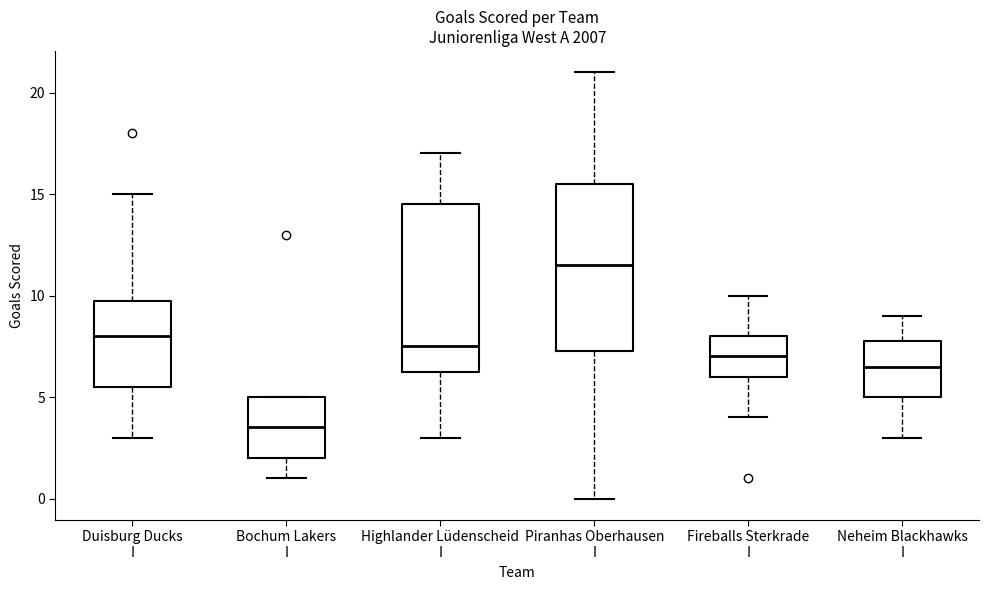

Reading left to right, transcribe this box plot: for each box, give where its median line is, the range the box spans, and where its two whiskers end, as read against the y-axis. The values are not printed on the chart, so give them approximately, as read against the axis.

Duisburg Ducks I: median 8.0, box 5.5 to 10.0, whiskers 3.0 to 15.0
Bochum Lakers I: median 3.5, box 2.0 to 5.0, whiskers 1.0 to 5.0
Highlander Lüdenscheid I: median 7.5, box 6.5 to 14.5, whiskers 3.0 to 17.0
Piranhas Oberhausen I: median 11.5, box 7.5 to 15.5, whiskers 0.0 to 21.0
Fireballs Sterkrade I: median 7.0, box 6.0 to 8.0, whiskers 4.0 to 10.0
Neheim Blackhawks I: median 6.5, box 5.0 to 8.0, whiskers 3.0 to 9.0